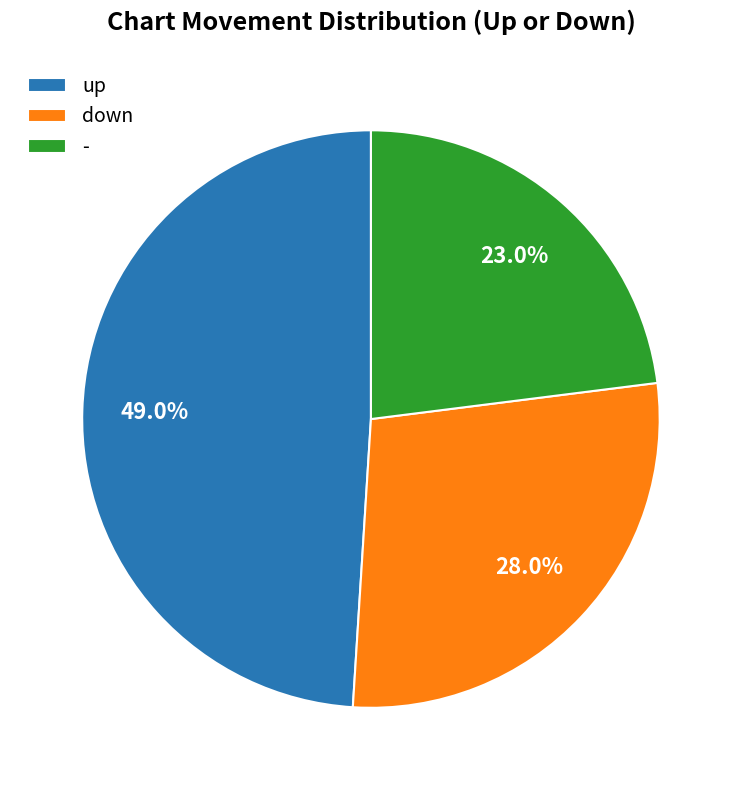

Which slice is the smallest?

-